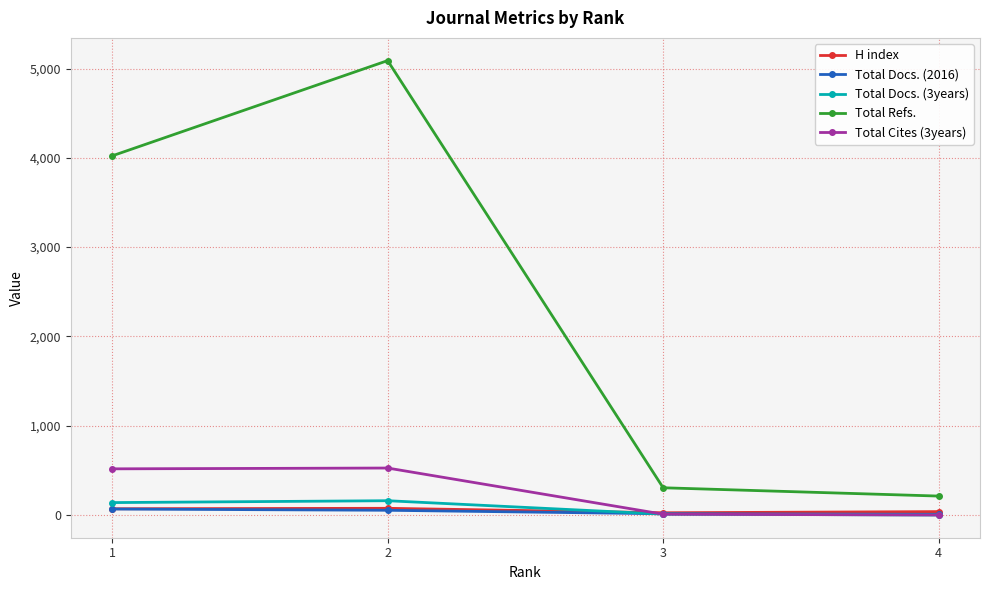

At how many categories does at least one series exceed 2260?

2